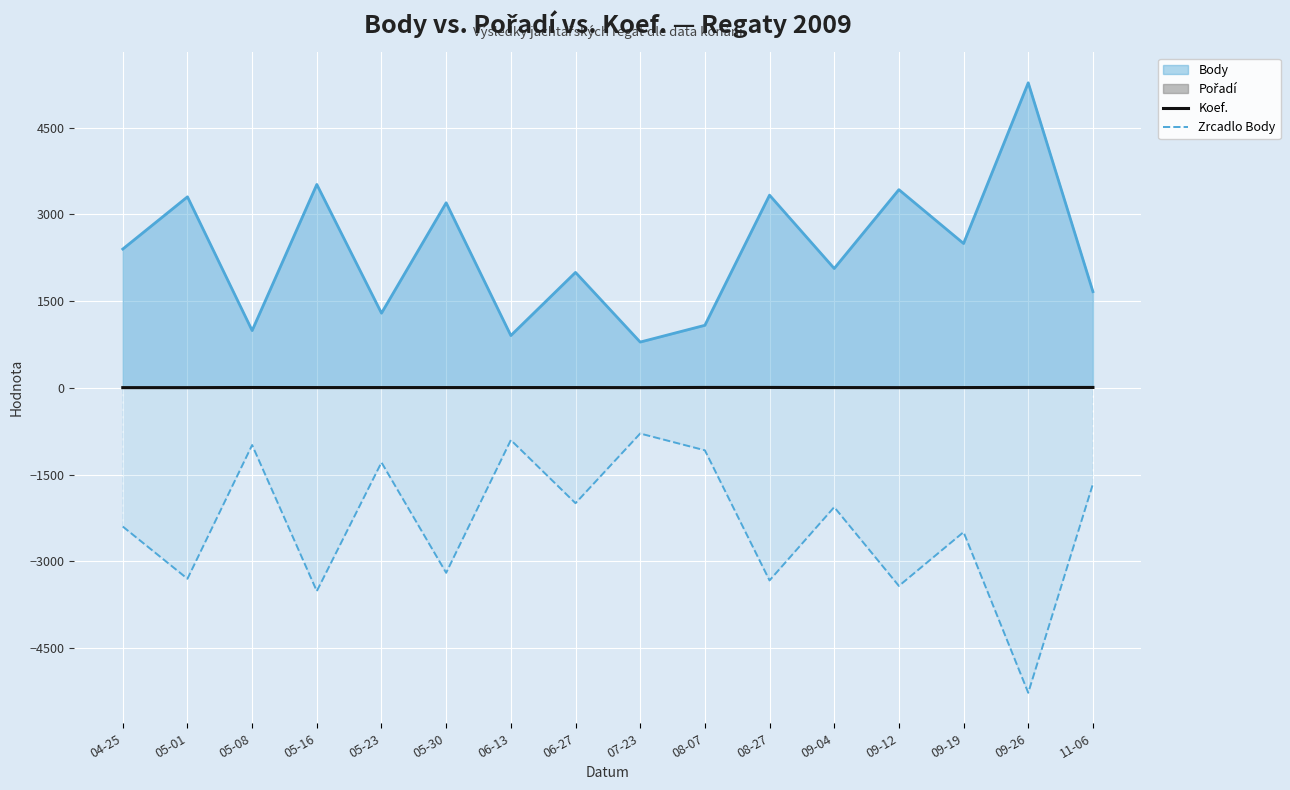

True or false: Koef. has more than 1 interior local peaks.

False